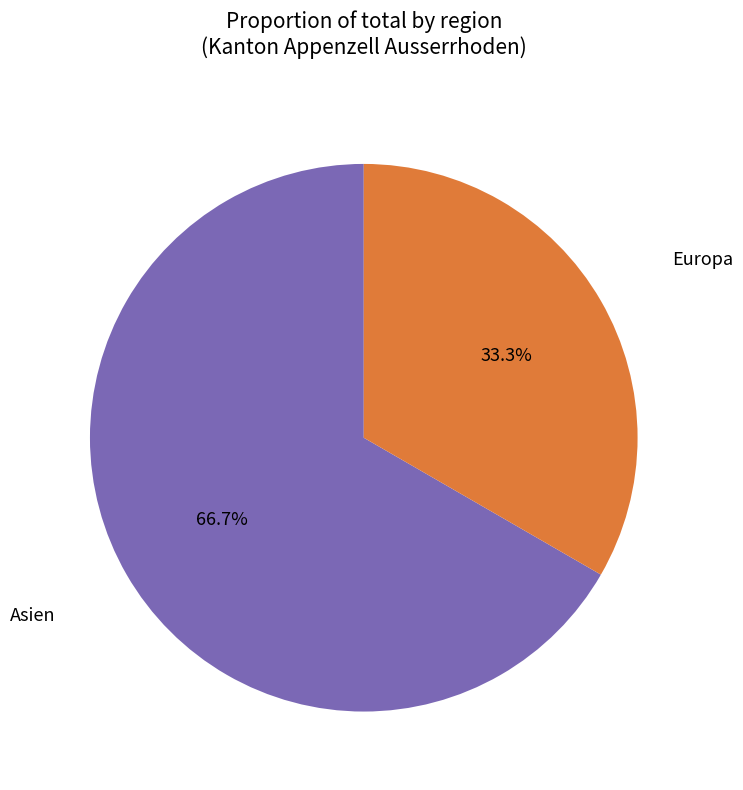

To the nearest percent, what is the difference between the largest and smallest slice percentages?

33%